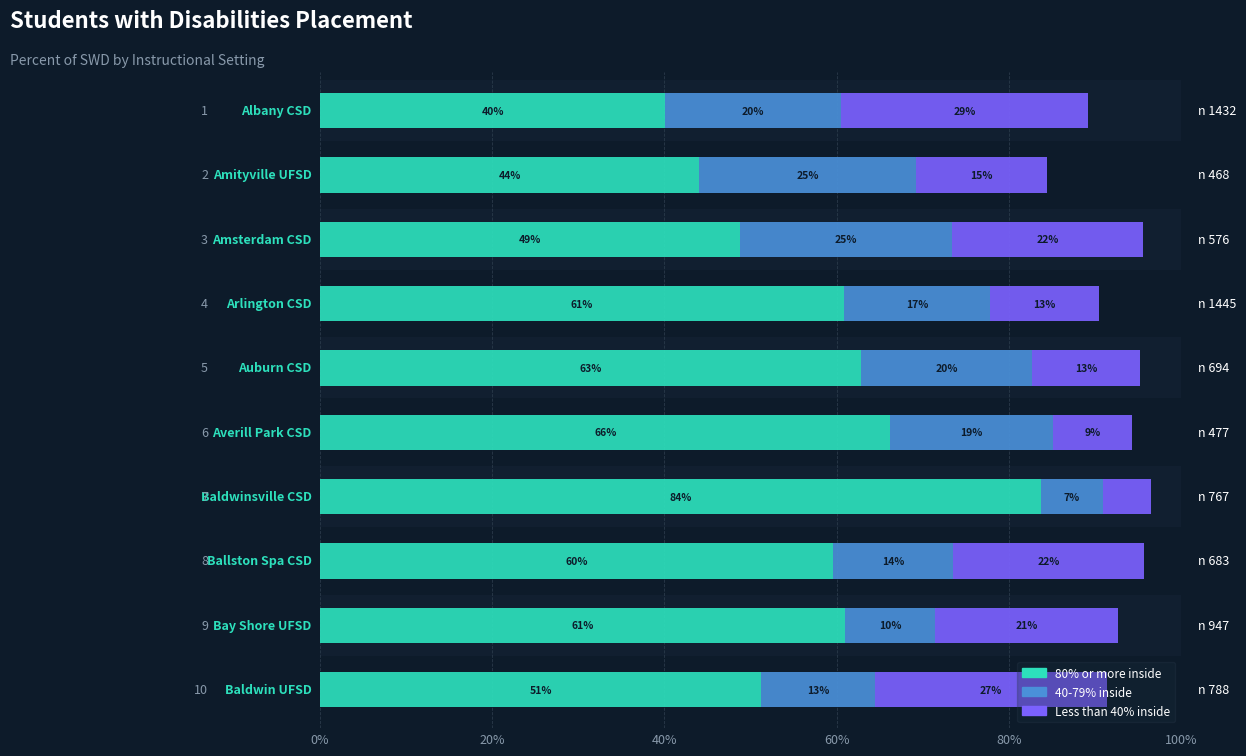

Which series has the widest spread of values?

80% or more inside